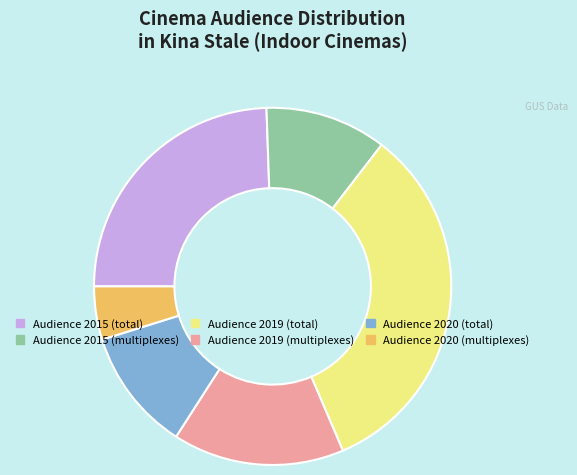

Which has a higher value, Audience 2019 (multiplexes) or Audience 2015 (total)?

Audience 2015 (total)